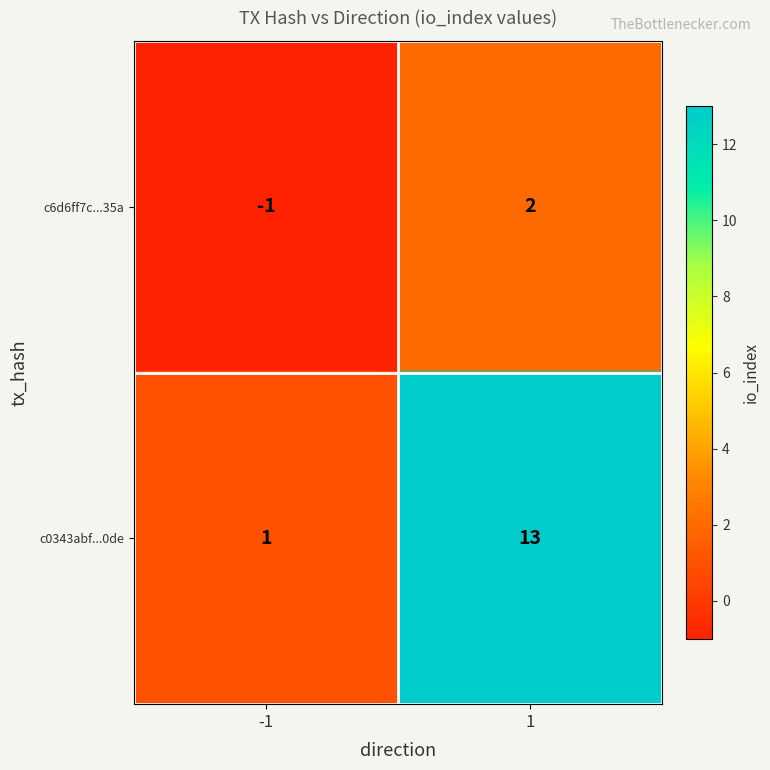

How many data points in c6d6ff7c...35a are less than 2?

1